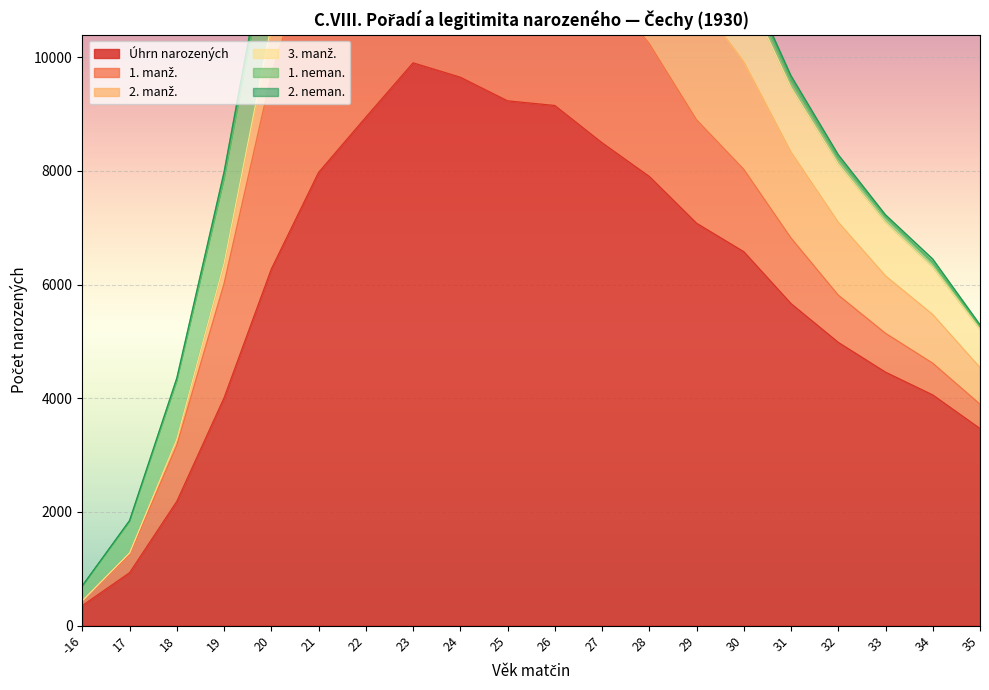

Is it true that Úhrn narozených equals 5665 at 31?

True